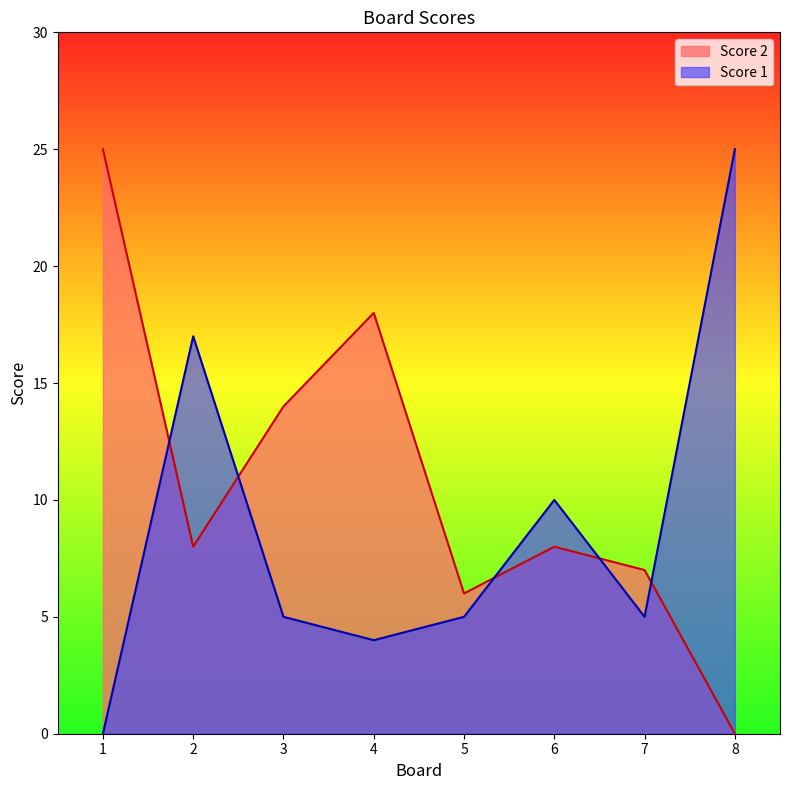

At how many categories does at least one series exceed 3?

8